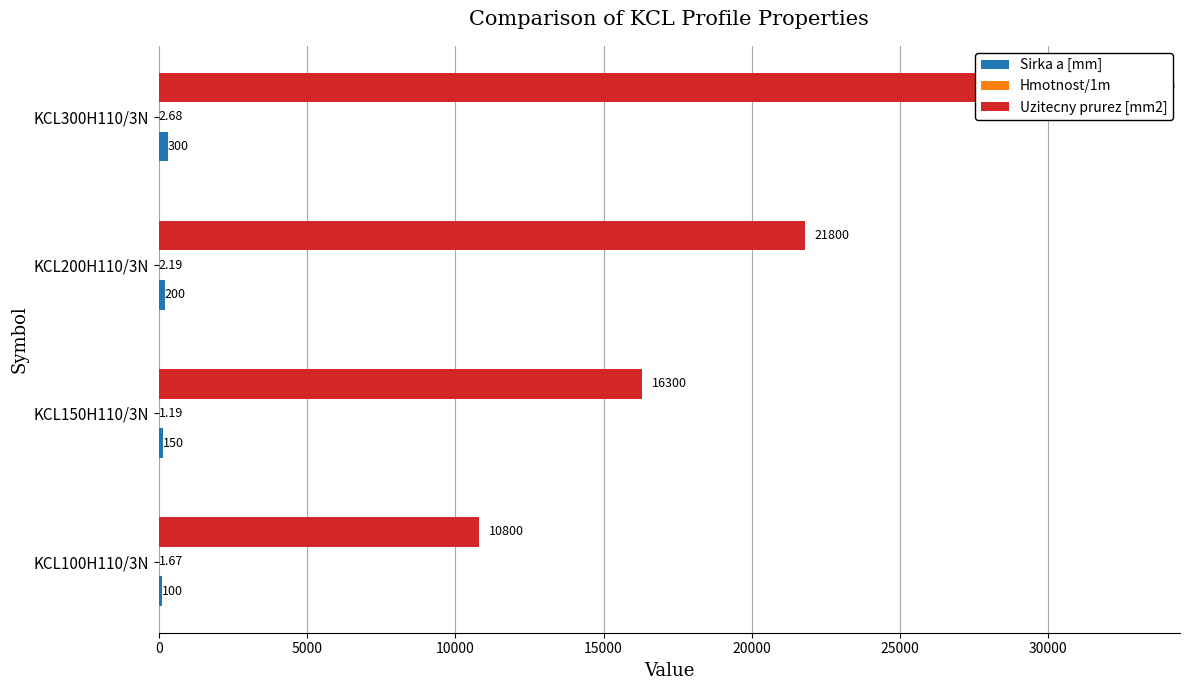

What is the difference between the maximum and minimum values in the Uzitecny prurez [mm2] series?

22000.0